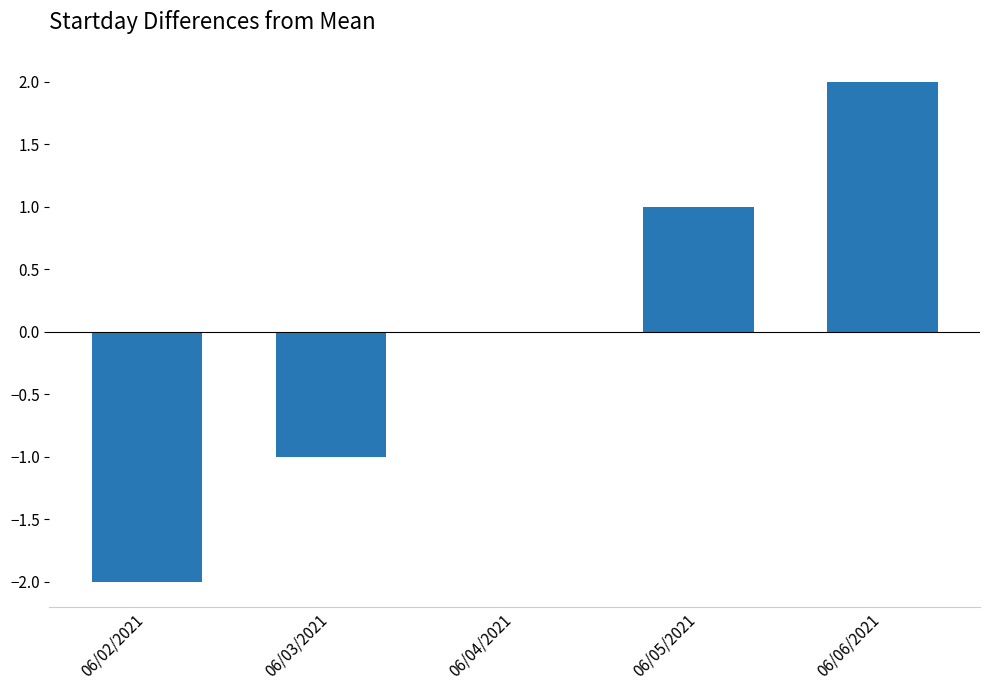

Which category has the highest value across all series?

06/06/2021